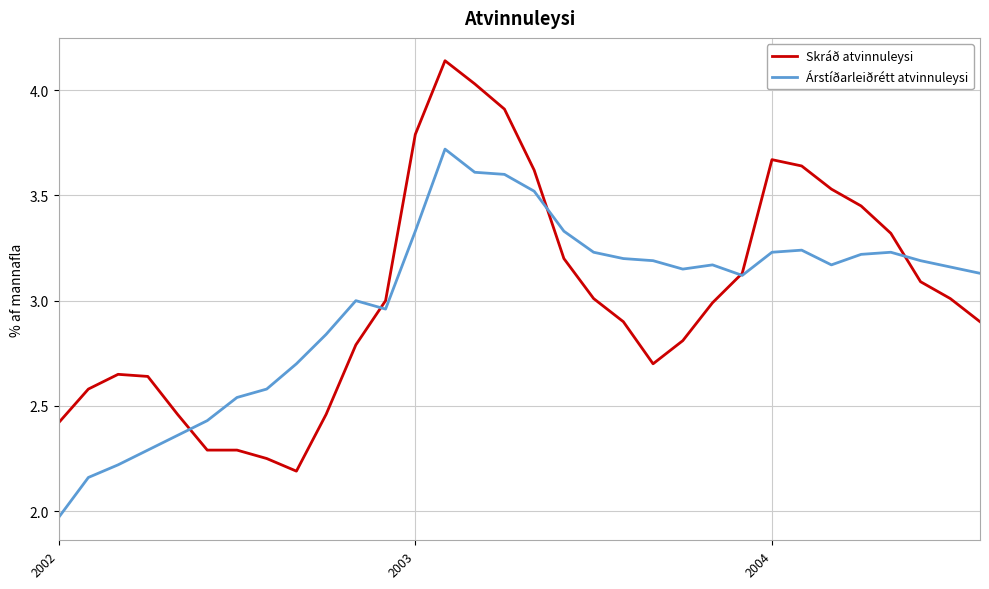

How many lines are shown in the chart?

2